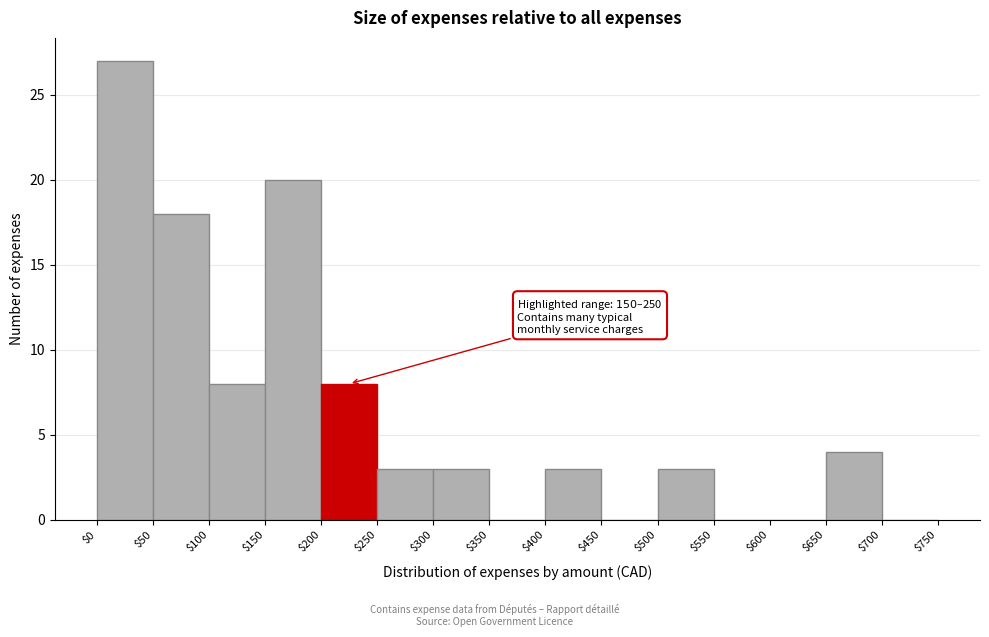

Which range on the x-axis has the tallest bar?

$0 to $50